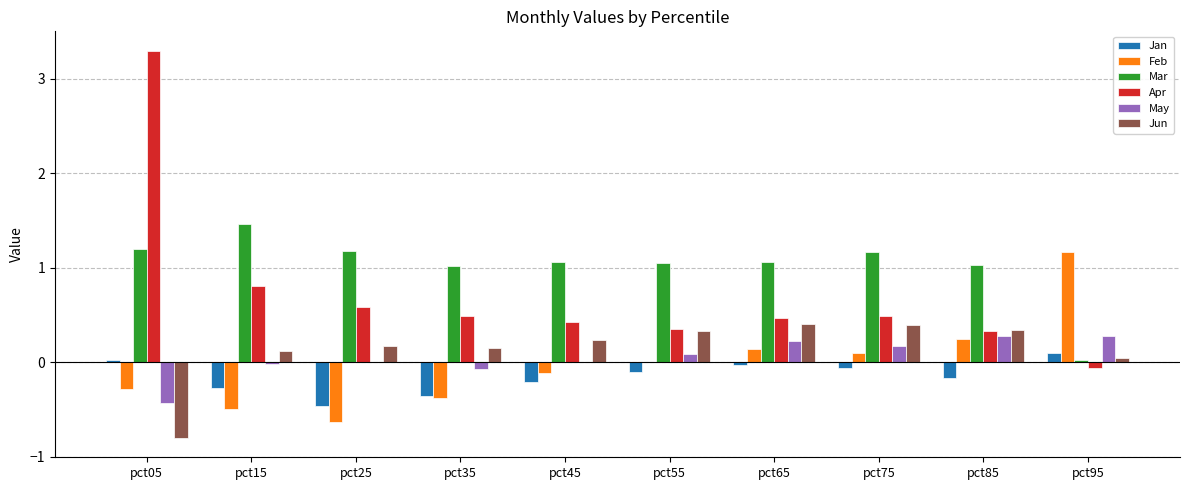

What is the maximum value shown in the chart?

3.3